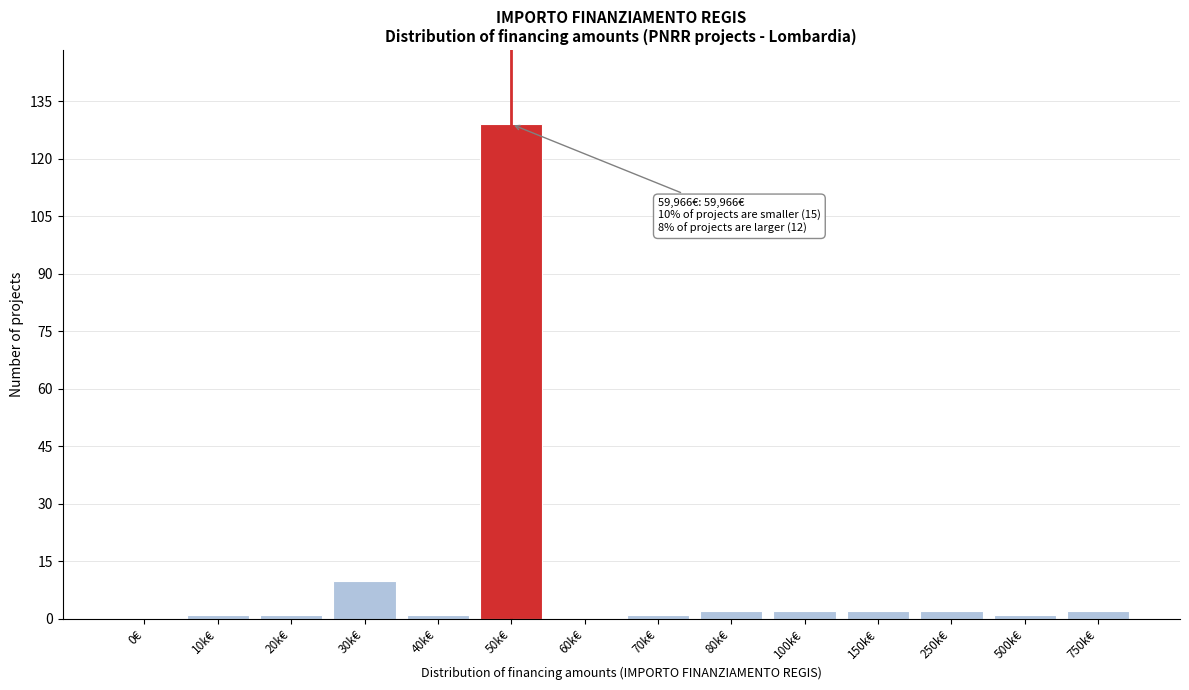

Reading left to right, extract all data points from this chart.

0€=0	10k€=1	20k€=1	30k€=10	40k€=1	50k€=129	60k€=0	70k€=1	80k€=2	100k€=2	150k€=2	250k€=2	500k€=1	750k€=2